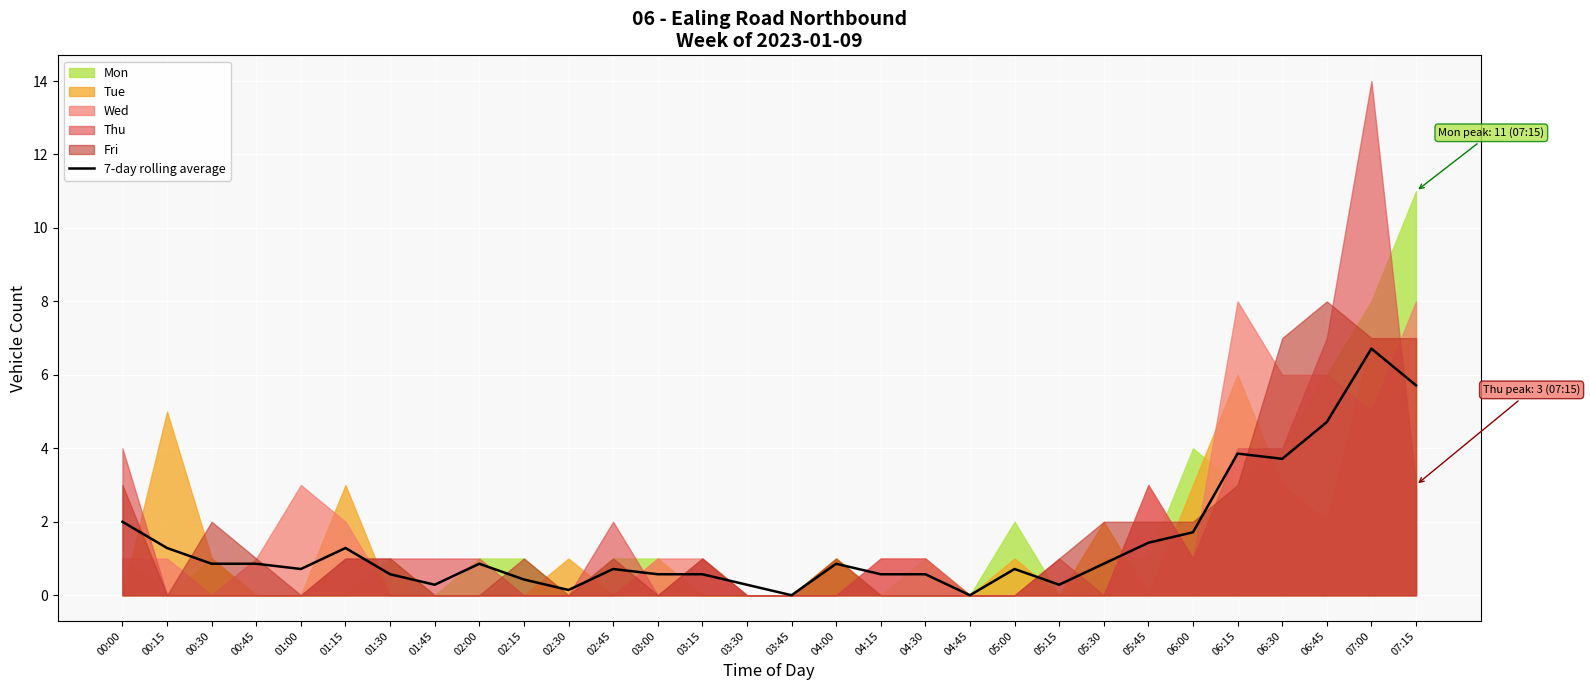

How many points are higher than both their immediate neighbors (excluding endpoints)?

7